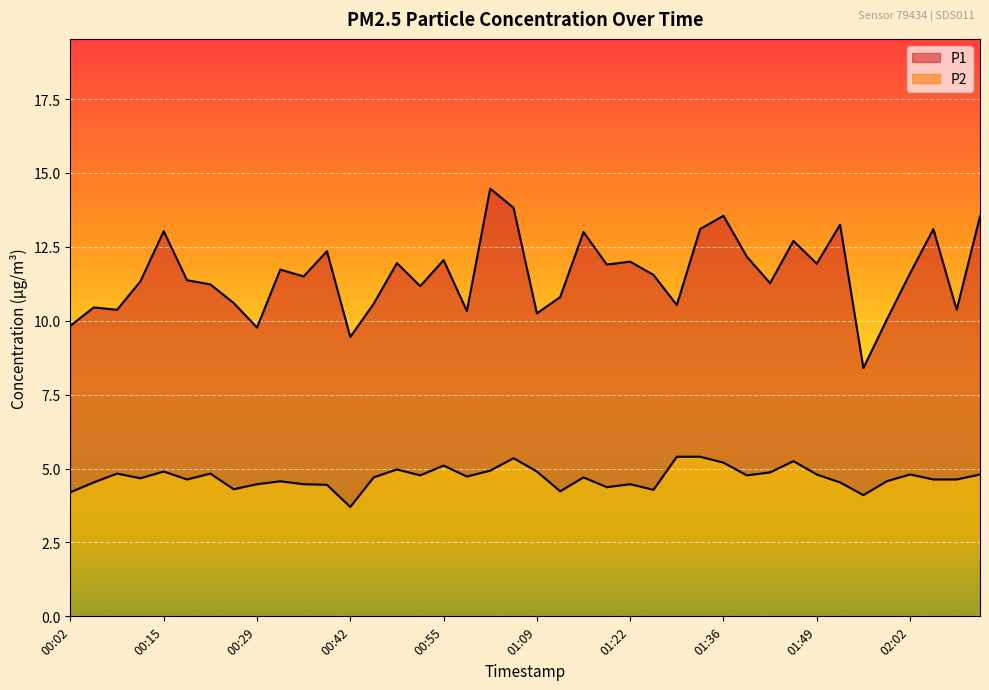

What is the difference between the maximum and second lowest values in the P2 series?

1.3